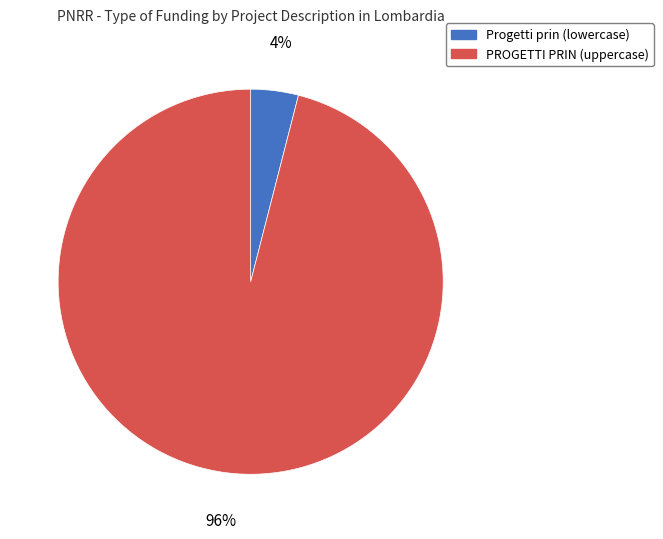

How many slices are in this pie chart?

2